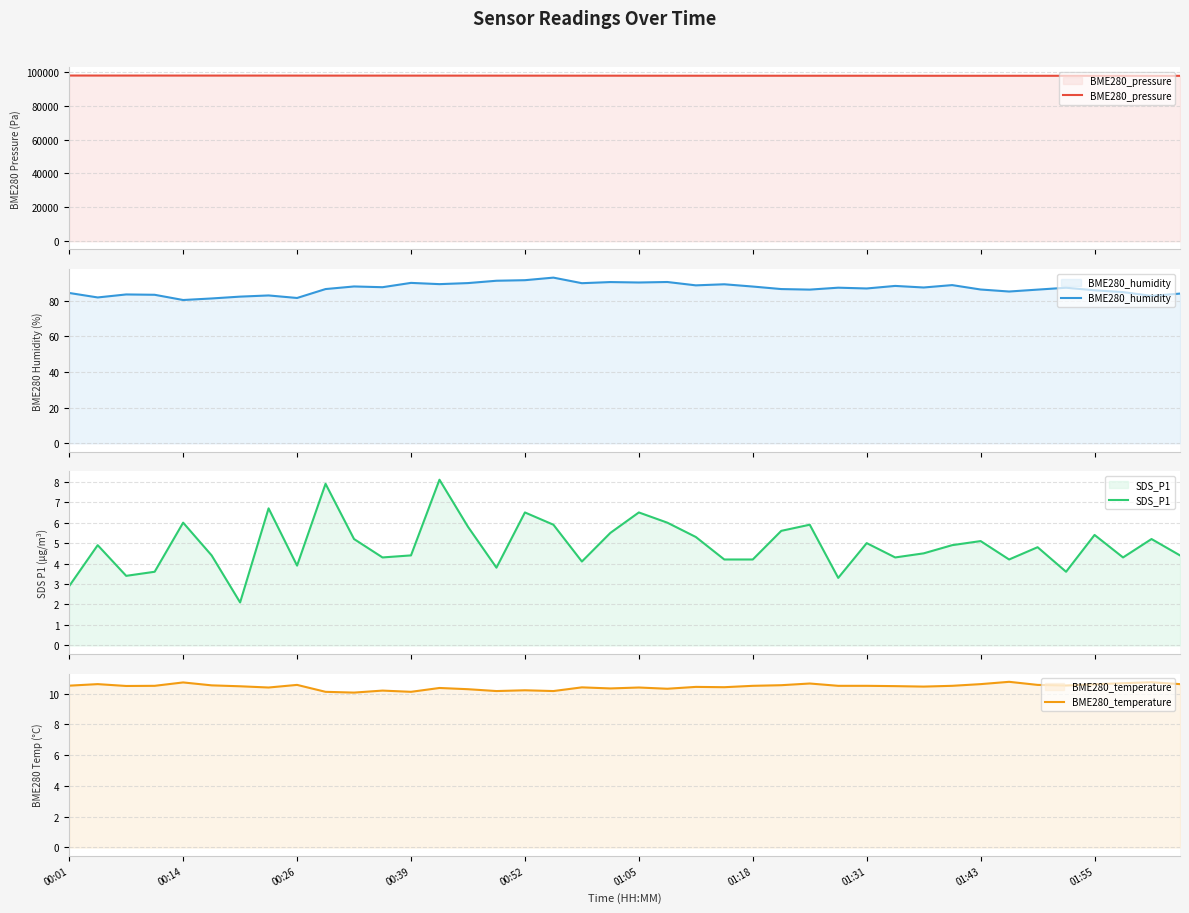

Read the SDS_P1 value at 38.

5.2